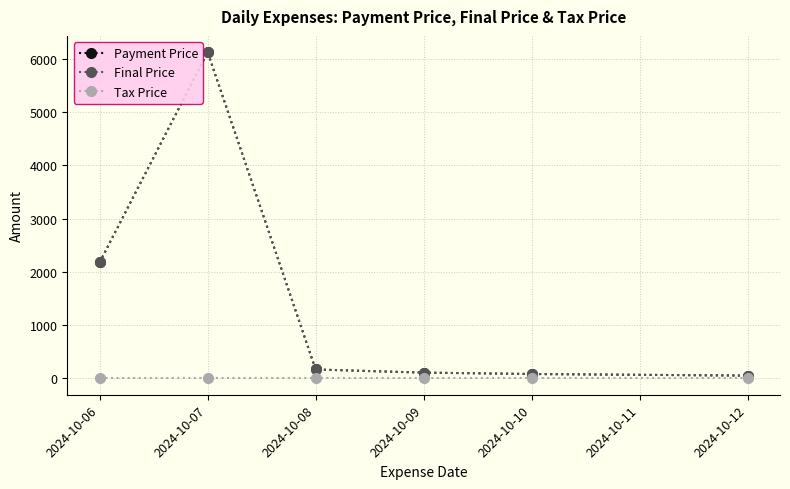

At which category does the chart reach its peak across all series?

2024-10-07